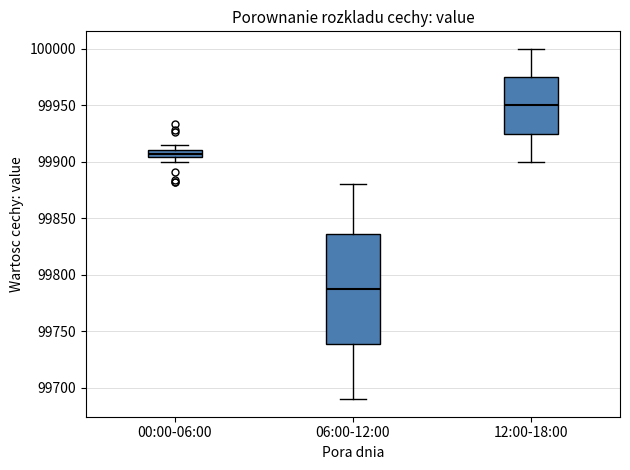

Which box's median line is the highest?

12:00-18:00